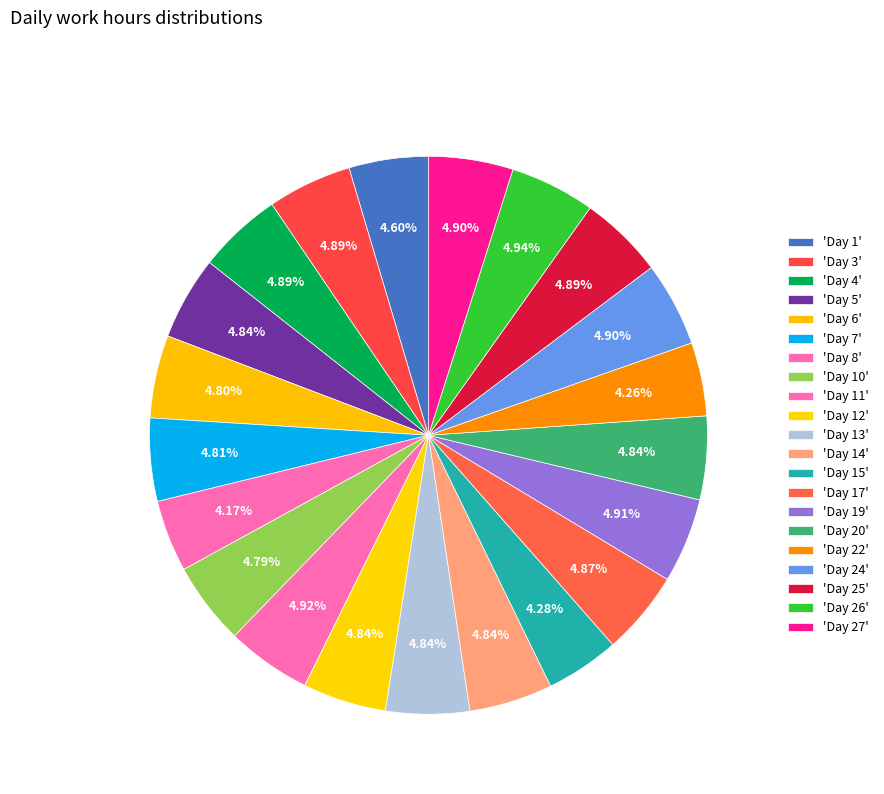

To the nearest percent, what is the average slice percentage?

5%